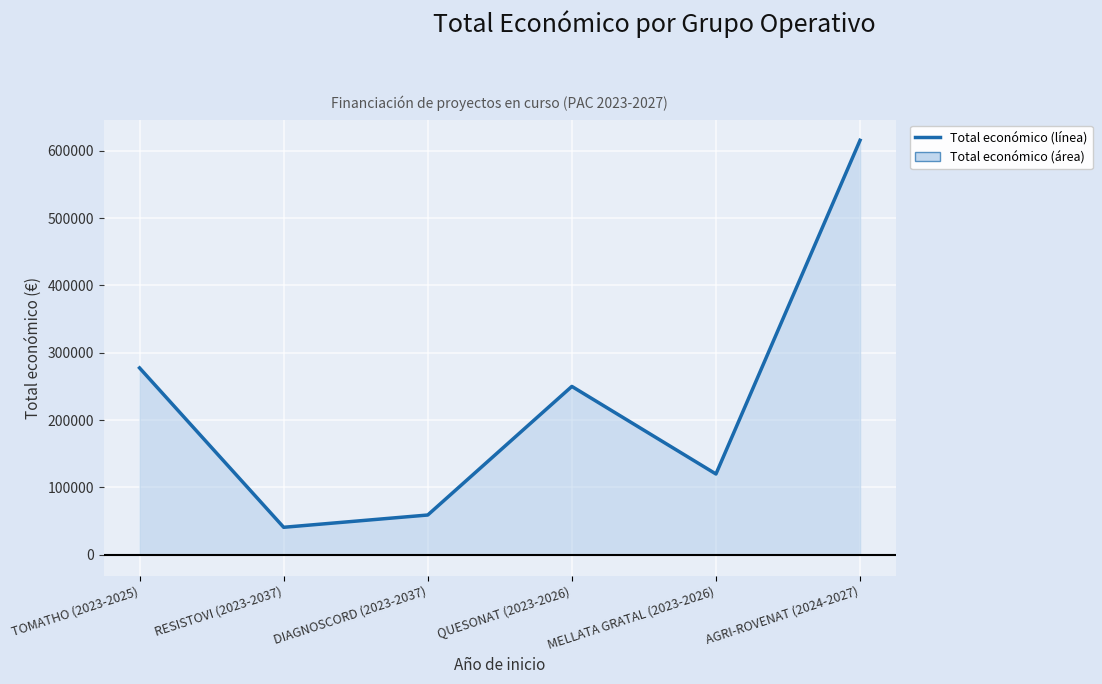

How many lines are shown in the chart?

1